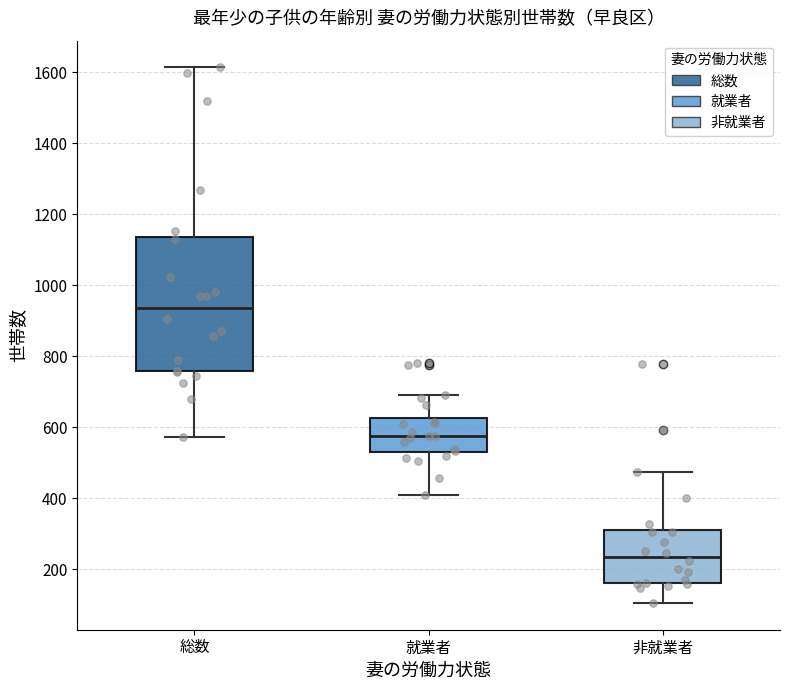

Comparing the boxes themselves (not the whiskers), which one is the tallest?

総数